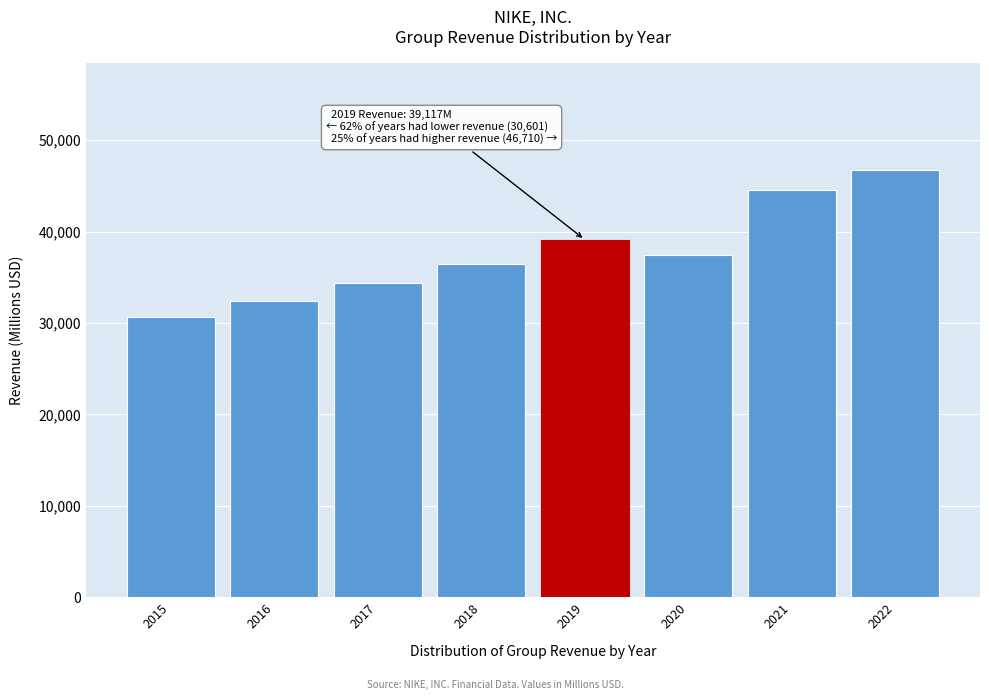

Reading left to right, what are all the values shown in this chart?

2015=30601	2016=32376	2017=34350	2018=36397	2019=39117	2020=37403	2021=44538	2022=46710